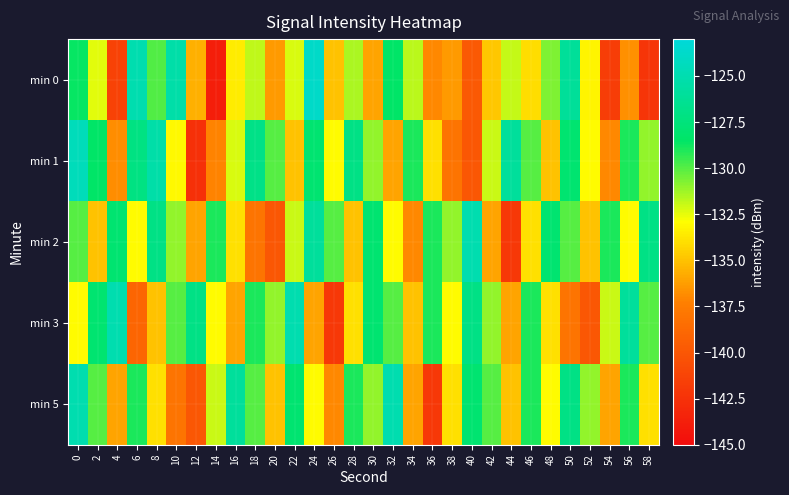

Reading left to right, extract all data points from this chart.

min 0: 0=-128.6	2=-132.4	4=-141.3	6=-125.1	8=-129.9	10=-125.4	12=-135.6	14=-143.8	16=-133.5	18=-131.8	20=-136.4	22=-132.2	24=-123.8	26=-135.0	28=-131.5	30=-136.0	32=-128.4	34=-131.7	36=-136.9	38=-136.4	40=-139.8	42=-134.8	44=-131.9	46=-134.1	48=-130.6	50=-126.0	52=-133.3	54=-141.7	56=-136.7	58=-142.2
min 1: 0=-124.5	2=-128.5	4=-136.8	6=-127.2	8=-125.3	10=-133.1	12=-142.6	14=-137.2	16=-132.2	18=-126.9	20=-130.0	22=-135.0	24=-128.0	26=-133.0	28=-127.0	30=-131.0	32=-136.0	34=-129.0	36=-134.0	38=-138.0	40=-140.0	42=-132.0	44=-126.0	46=-130.0	48=-135.0	50=-128.0	52=-133.0	54=-137.0	56=-129.0	58=-131.0
min 2: 0=-130.0	2=-135.0	4=-128.0	6=-133.0	8=-127.0	10=-131.0	12=-136.0	14=-129.0	16=-134.0	18=-138.0	20=-140.0	22=-132.0	24=-126.0	26=-130.0	28=-135.0	30=-128.0	32=-133.0	34=-137.0	36=-129.0	38=-131.0	40=-125.0	42=-136.0	44=-142.0	46=-134.0	48=-128.0	50=-130.0	52=-135.0	54=-129.0	56=-133.0	58=-127.0
min 3: 0=-133.0	2=-128.0	4=-125.0	6=-139.0	8=-135.0	10=-130.0	12=-127.0	14=-133.0	16=-136.0	18=-129.0	20=-131.0	22=-125.0	24=-136.0	26=-142.0	28=-134.0	30=-128.0	32=-130.0	34=-135.0	36=-129.0	38=-133.0	40=-127.0	42=-131.0	44=-136.0	46=-129.0	48=-134.0	50=-138.0	52=-140.0	54=-132.0	56=-126.0	58=-130.0
min 5: 0=-125.0	2=-130.0	4=-136.0	6=-129.0	8=-134.0	10=-138.0	12=-140.0	14=-132.0	16=-126.0	18=-130.0	20=-135.0	22=-128.0	24=-133.0	26=-137.0	28=-129.0	30=-131.0	32=-125.0	34=-136.0	36=-142.0	38=-134.0	40=-128.0	42=-130.0	44=-135.0	46=-129.0	48=-133.0	50=-127.0	52=-131.0	54=-136.0	56=-129.0	58=-134.0